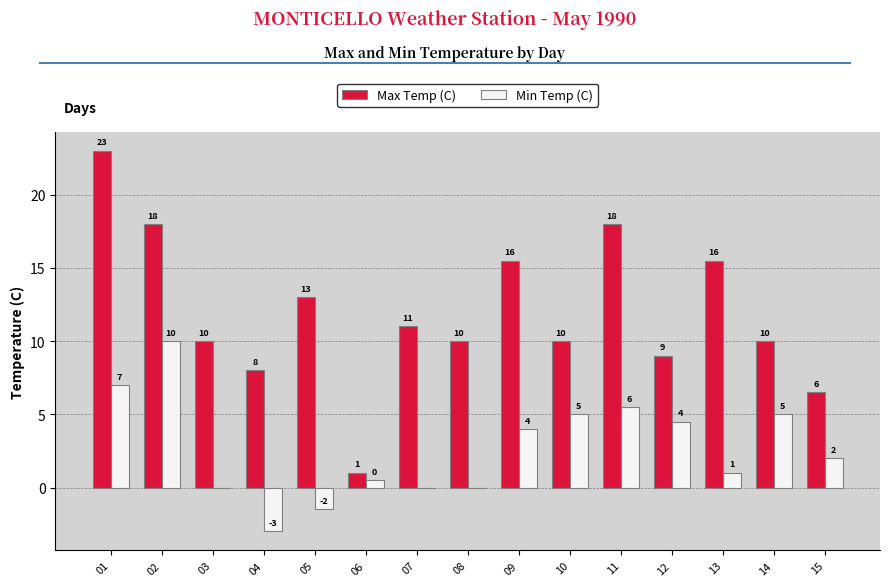

What is the sum of the Min Temp (C) values at 15 and 01?

9.0